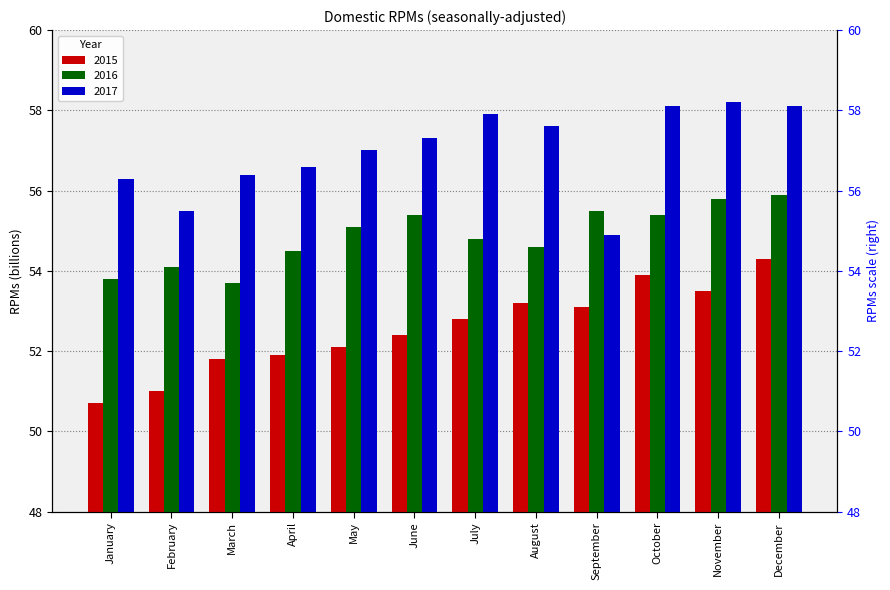

List the series in order of their peak value, highest first.

2017, 2016, 2015